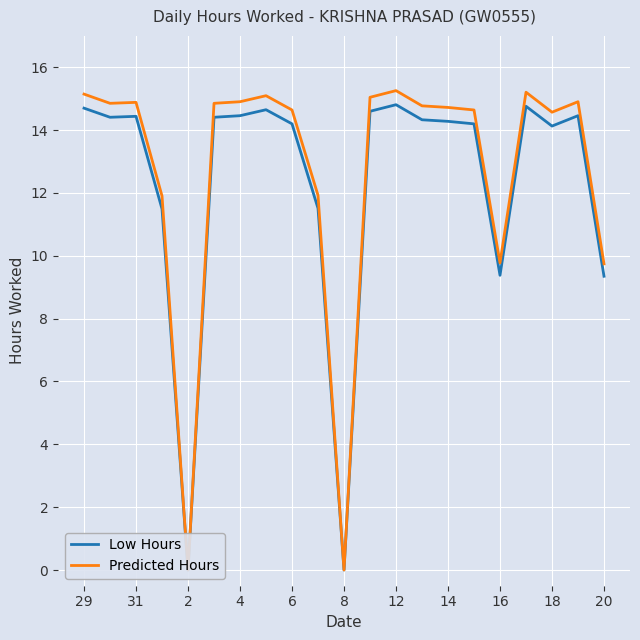

Is the value of Predicted Hours at 12 greater than the value of Low Hours at 13?

Yes